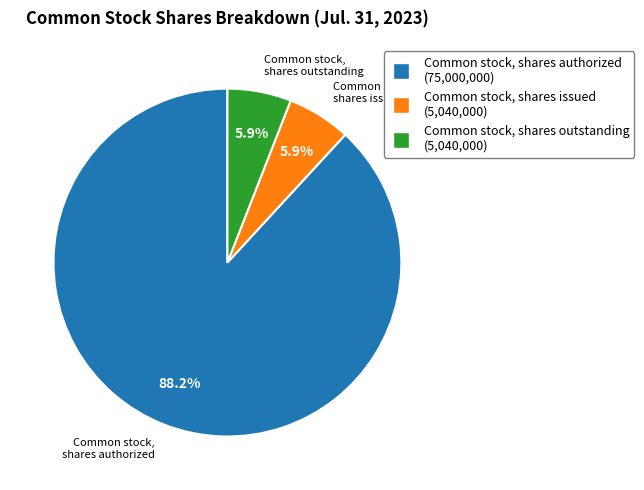

The Common stock, shares issued slice represents 6% of the pie. True or false?

True